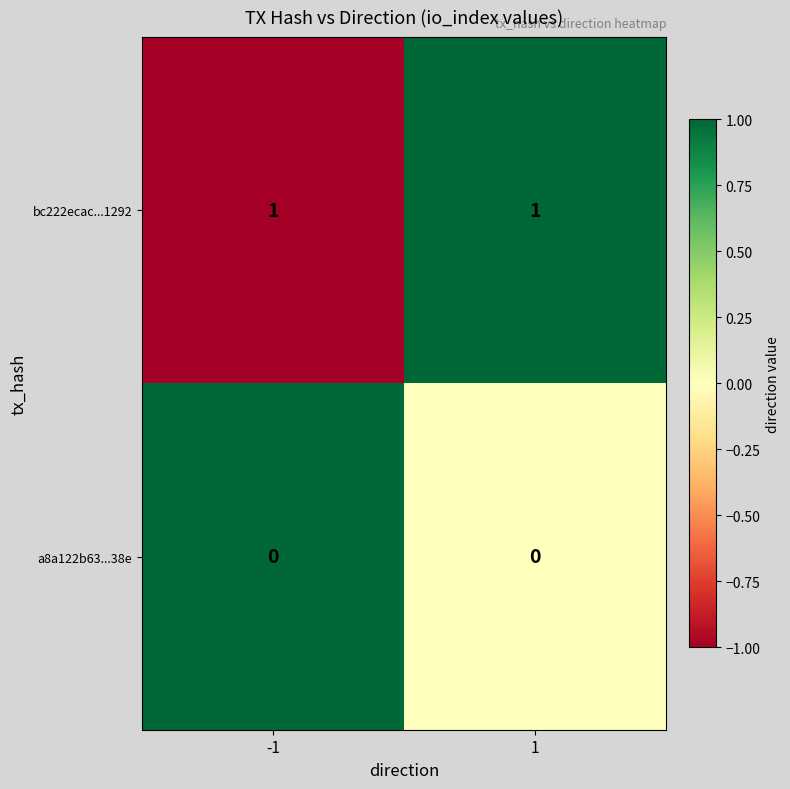

List the series in order of their peak value, highest first.

bc222ecac...1292, a8a122b63...38e